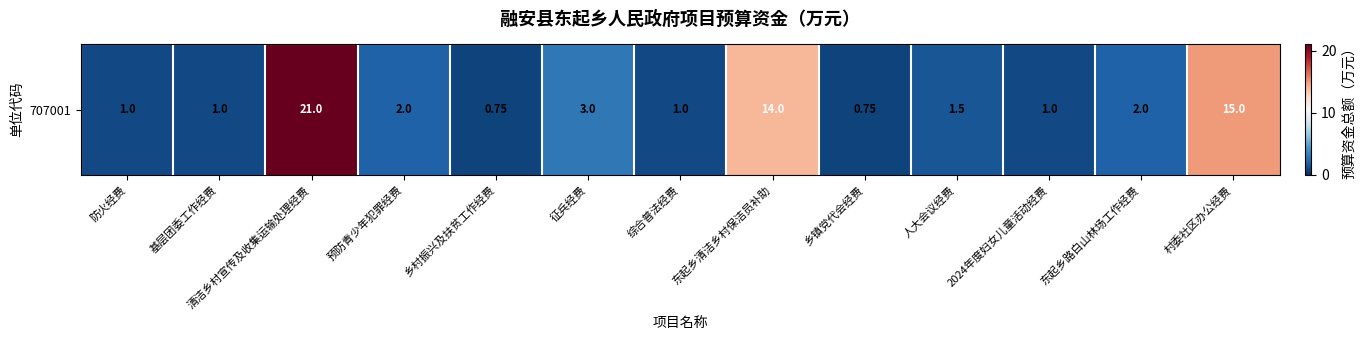

What is the minimum value shown in the chart?

0.8